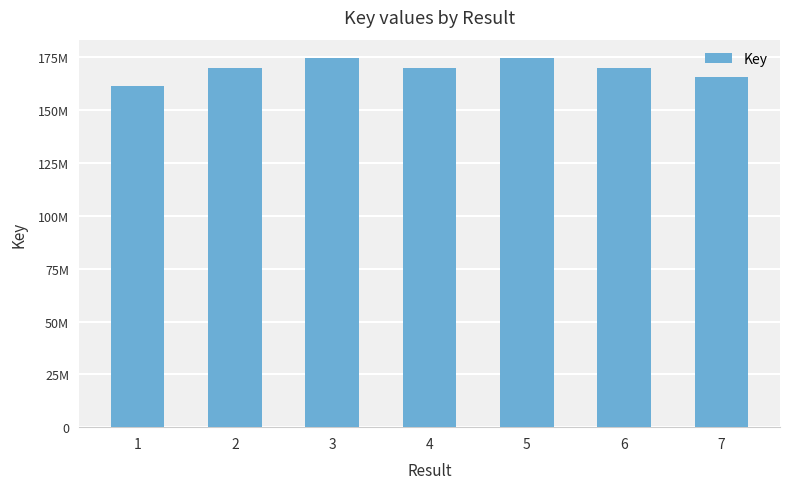

What is the maximum value shown in the chart?

174635702